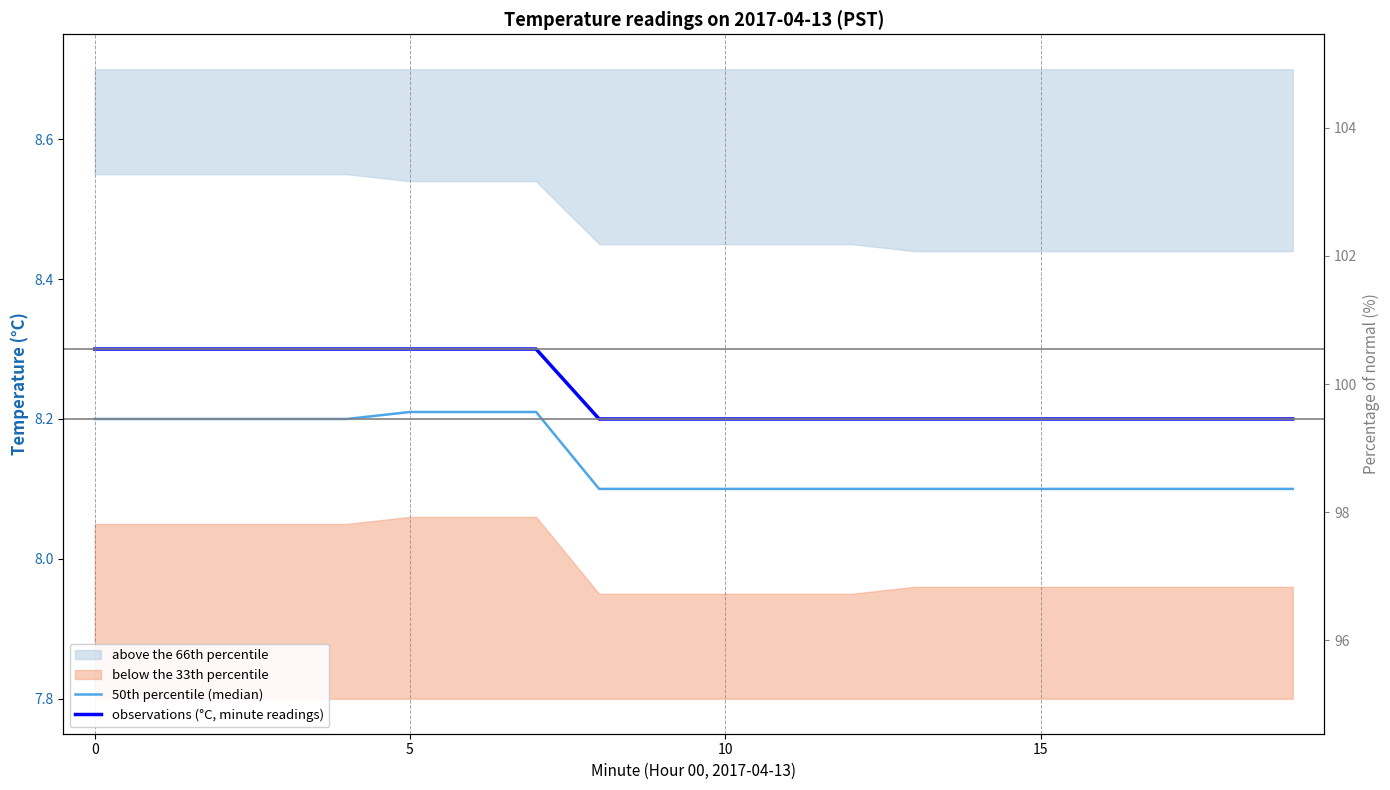

What is the label of the 13th point from the right?

7